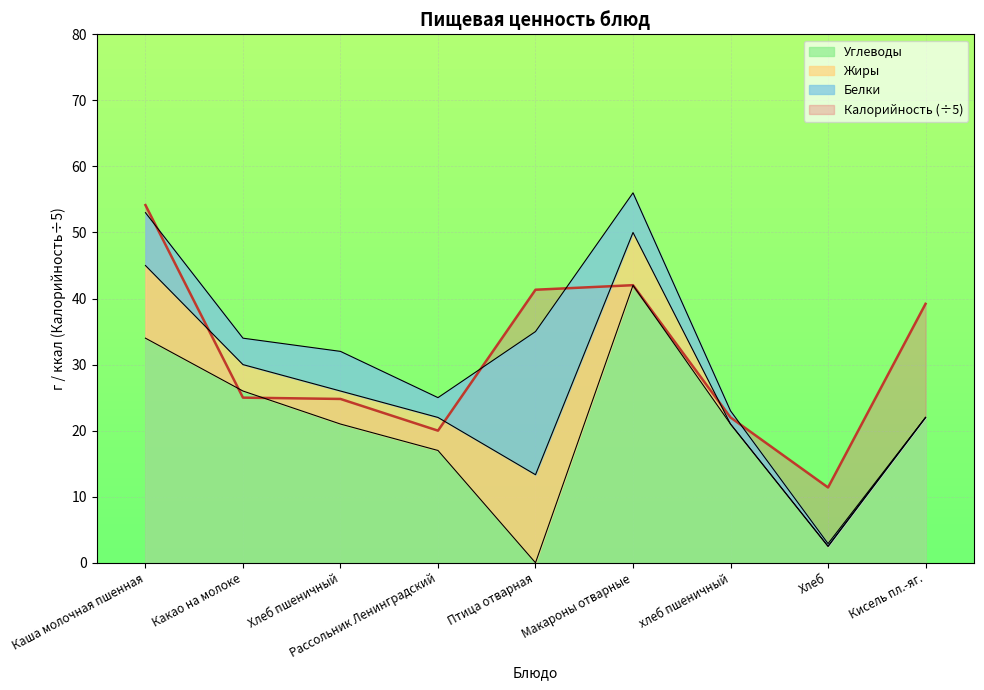

Is the value of Калорийность at Каша молочная пшенная greater than the value of Углеводы at хлеб пшеничный?

Yes